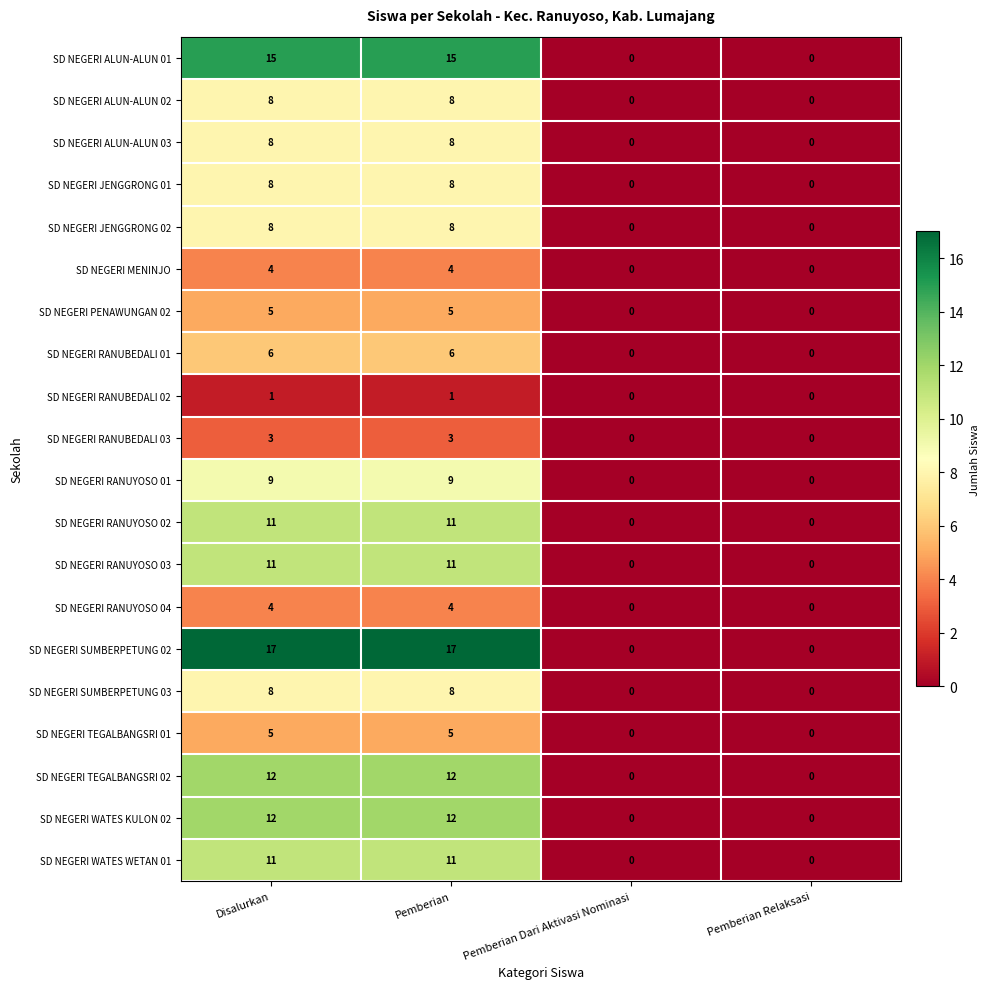

What is the sum of the SD NEGERI TEGALBANGSRI 02 values at Disalurkan and Pemberian Relaksasi?

12